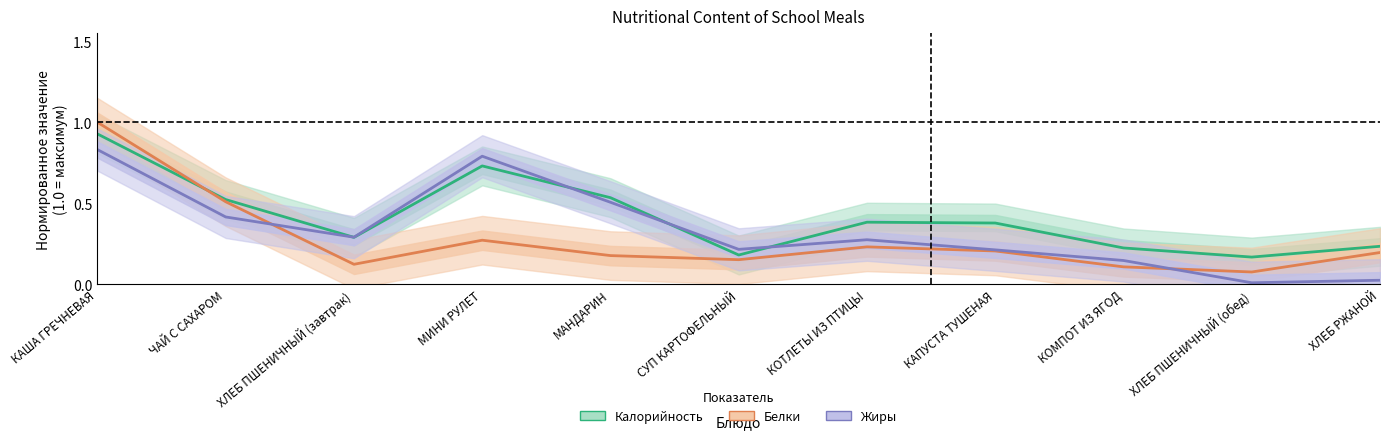

At which category is the sum across all series the highest?

КАША ГРЕЧНЕВАЯ